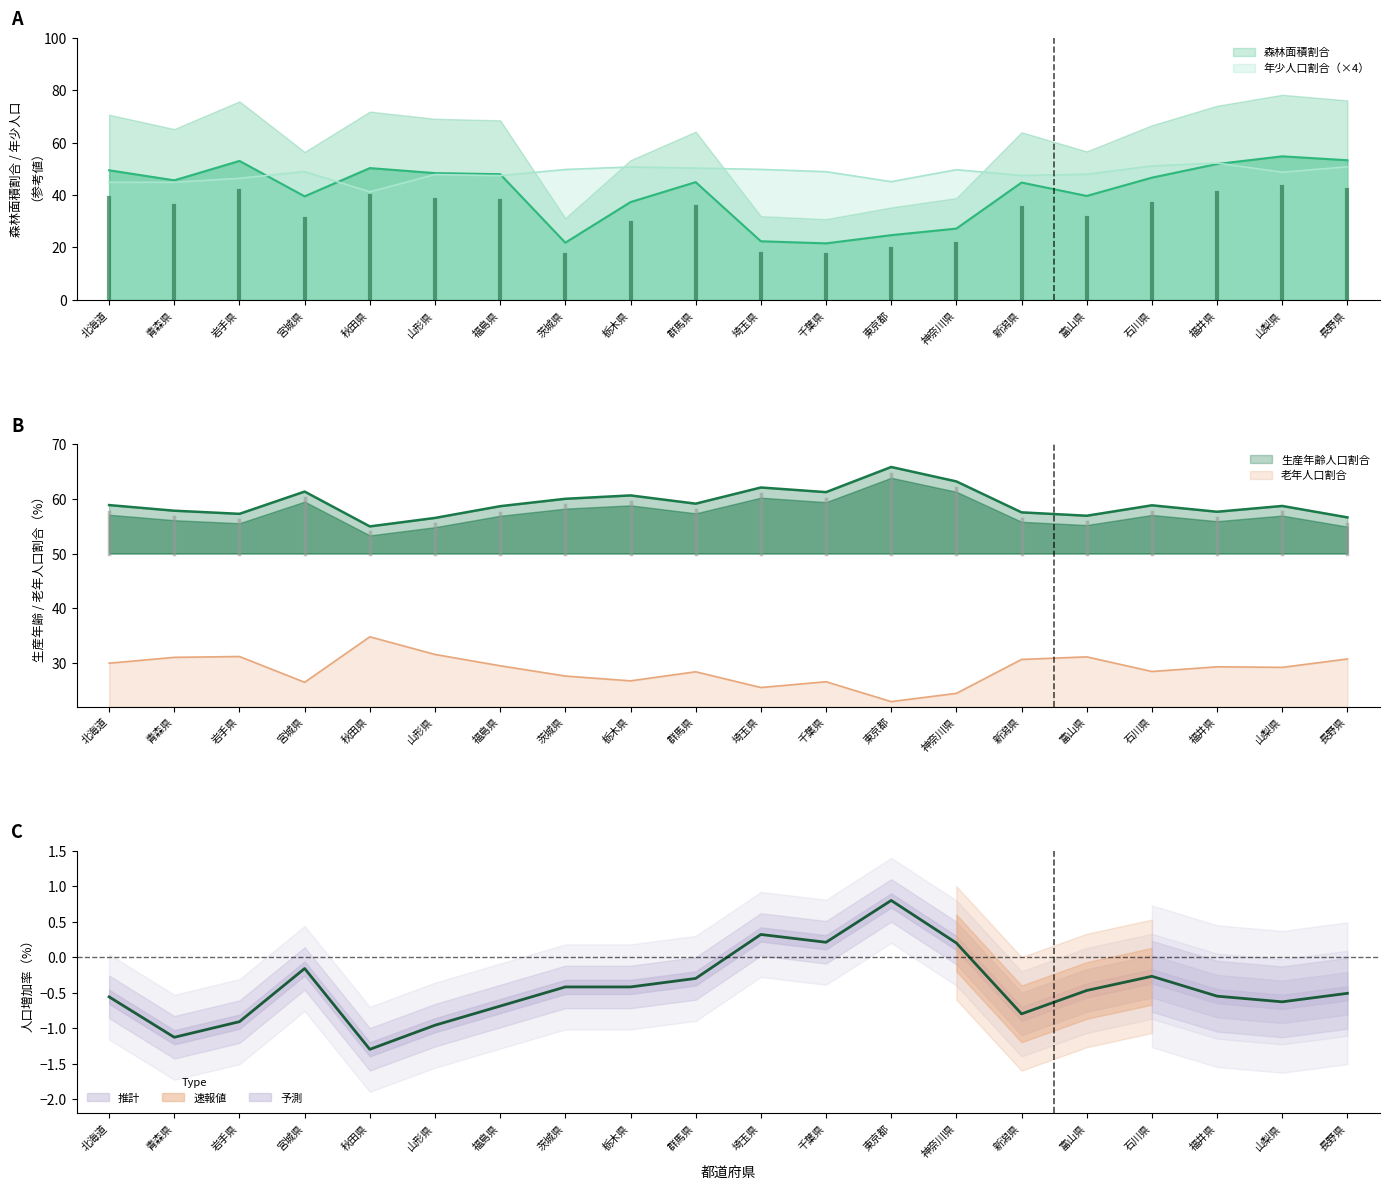

Reading right to left, extract all data points from this chart.

森林面積割合: 53.2	54.7	51.8	46.6	39.6	44.7	27.2	24.7	21.6	22.4	44.9	37.3	21.8	47.9	48.3	50.3	39.5	53.0	45.6	49.4
年少人口割合: 50.8	48.7	52.2	51.1	47.9	47.4	49.6	45.1	48.9	49.8	50.2	50.7	49.7	47.4	47.8	41.2	48.9	46.4	44.8	44.8
生産年齢人口割合: 56.6	58.7	57.6	58.8	56.9	57.5	63.2	65.8	61.2	62.1	59.1	60.6	60.0	58.7	56.5	55.0	61.3	57.3	57.8	58.9
老年人口割合: 30.7	29.2	29.3	28.4	31.1	30.6	24.4	22.9	26.5	25.5	28.4	26.7	27.6	29.5	31.5	34.8	26.4	31.1	31.0	29.9
人口増加率: -0.5	-0.6	-0.6	-0.3	-0.5	-0.8	0.2	0.8	0.2	0.3	-0.3	-0.4	-0.4	-0.7	-1.0	-1.3	-0.2	-0.9	-1.1	-0.6